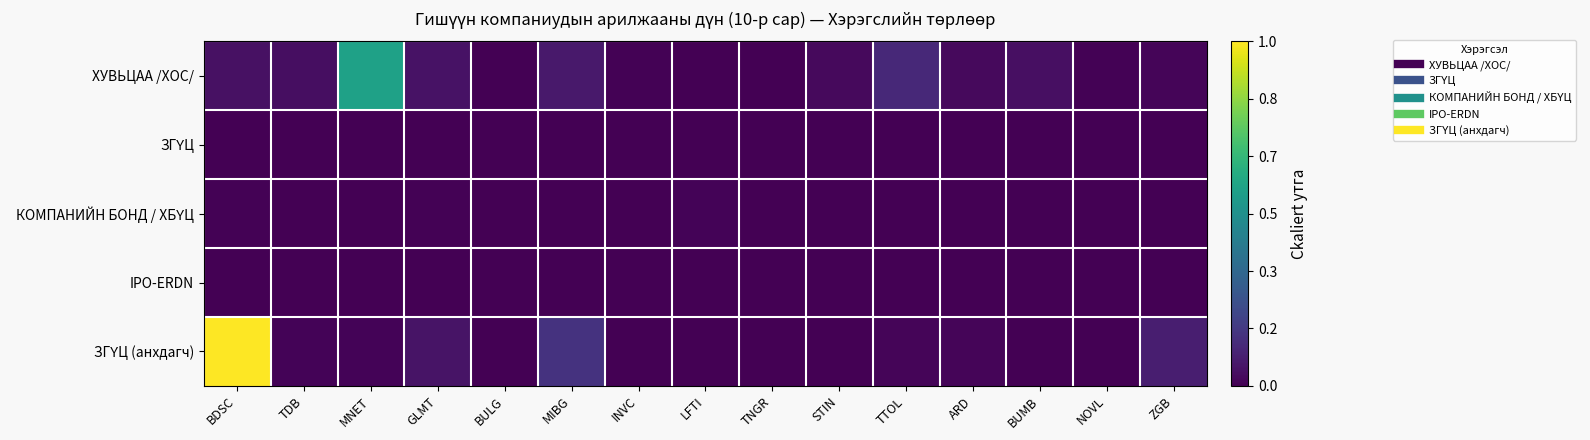

What is the greatest value displayed?

1.0